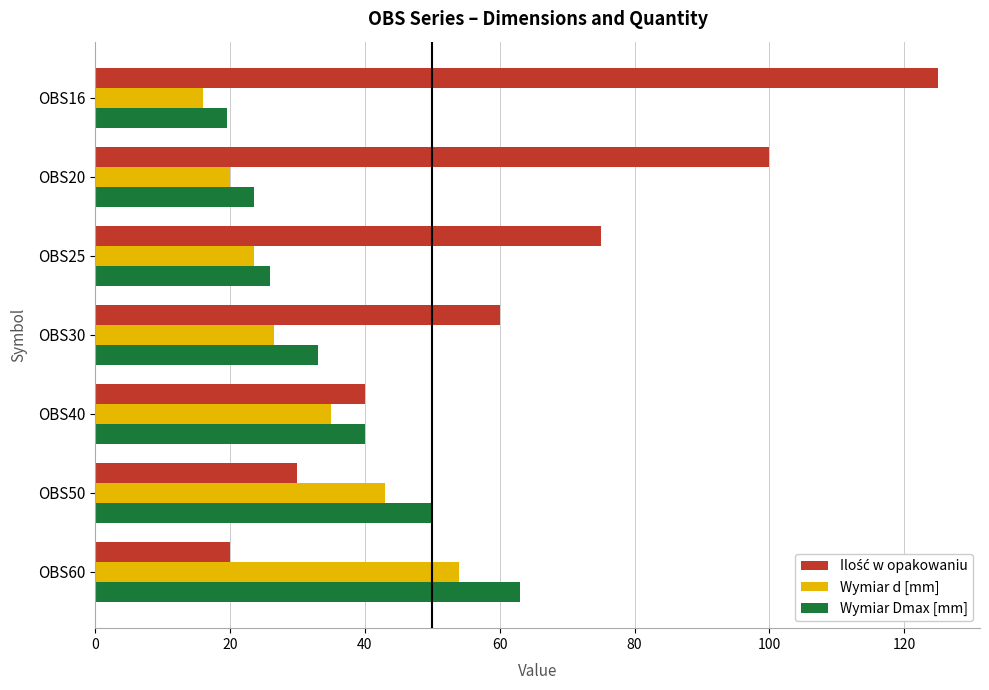

What is the total value across all series at OBS30?

119.5